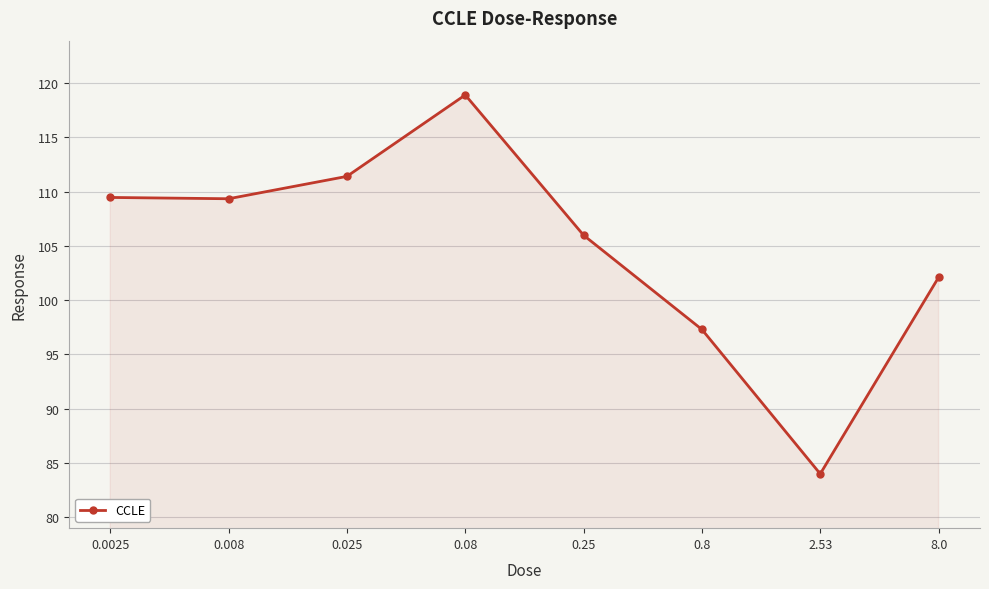

Where is the data nearest to the value 101?

8.0